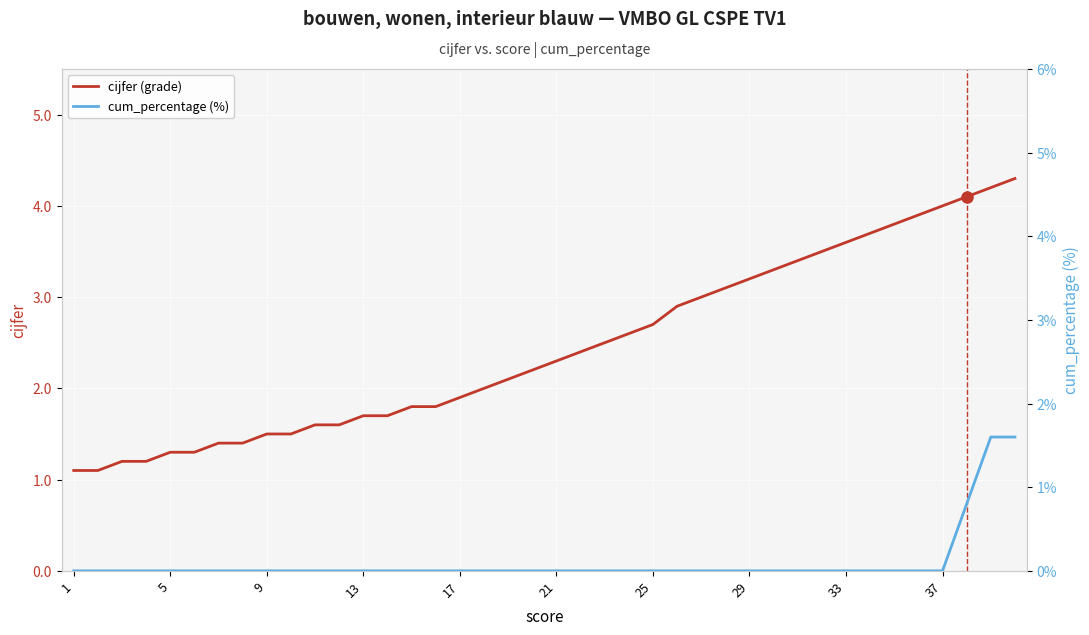

At how many categories does at least one series exceed 4?

3